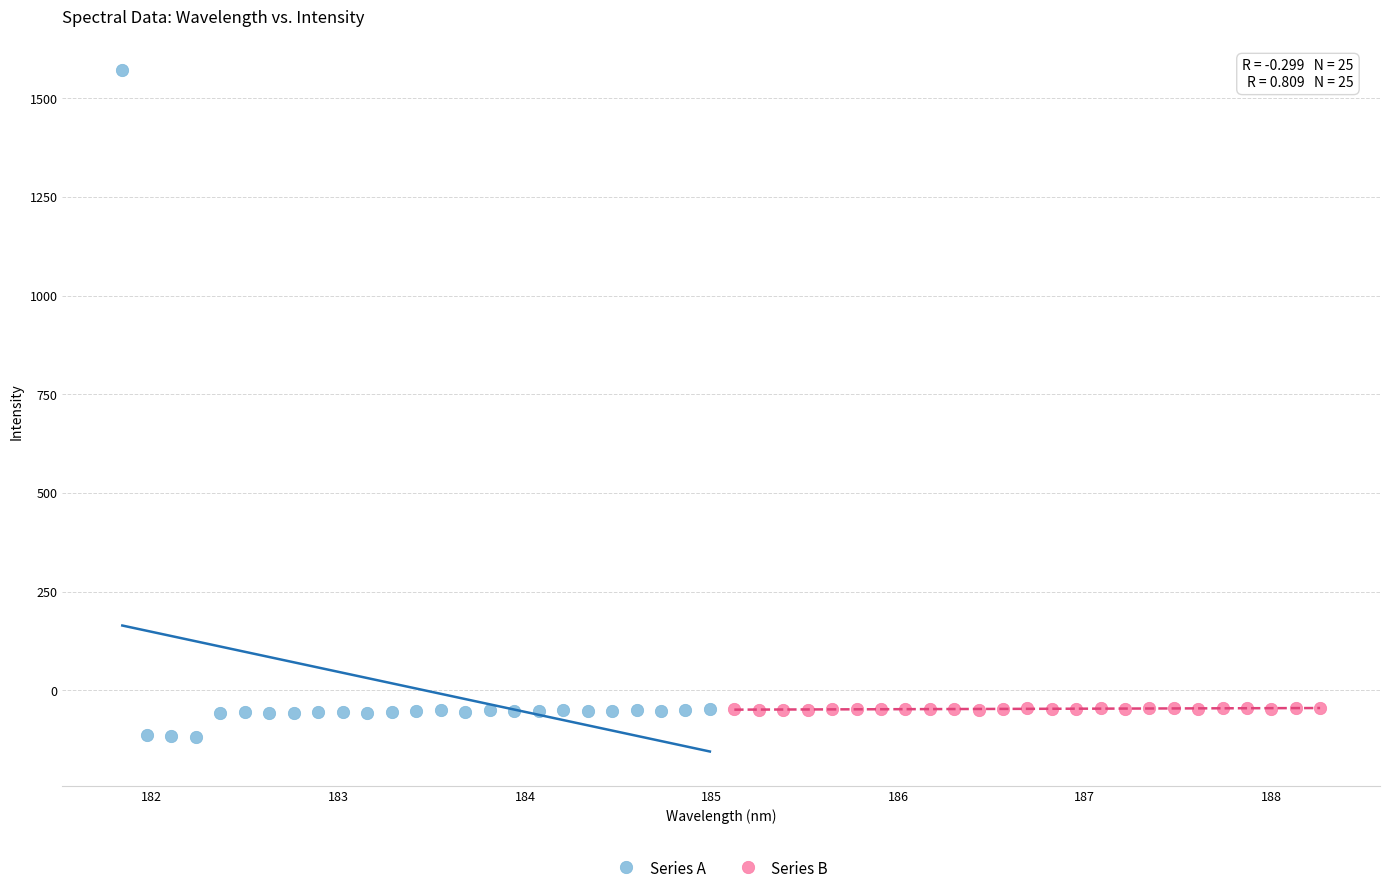

Which series reaches the maximum Y coordinate?

Series A